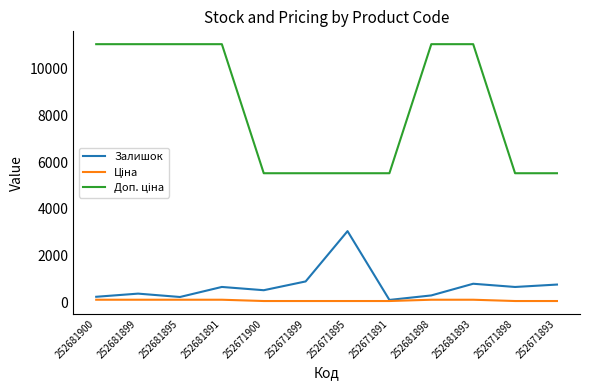

True or false: Залишок has a value of 760.0 at 252671893.

True